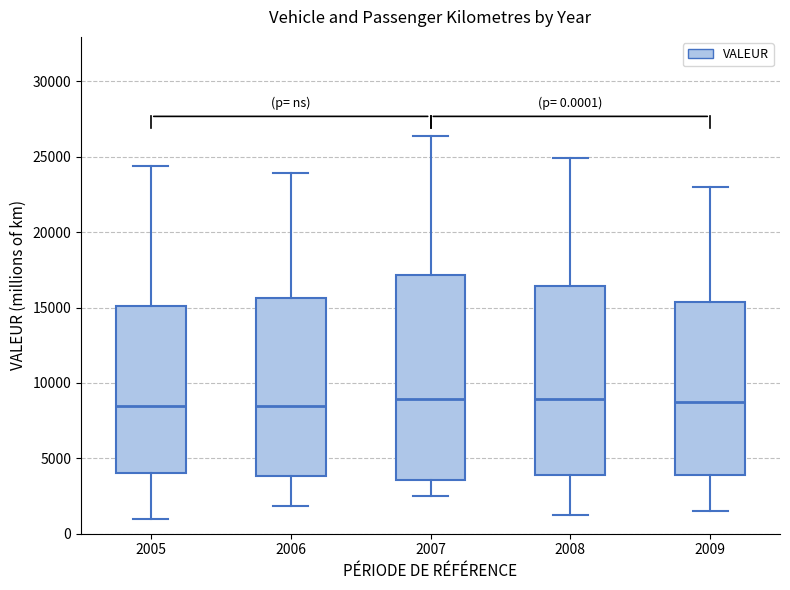

Comparing the boxes themselves (not the whiskers), which one is the tallest?

2007